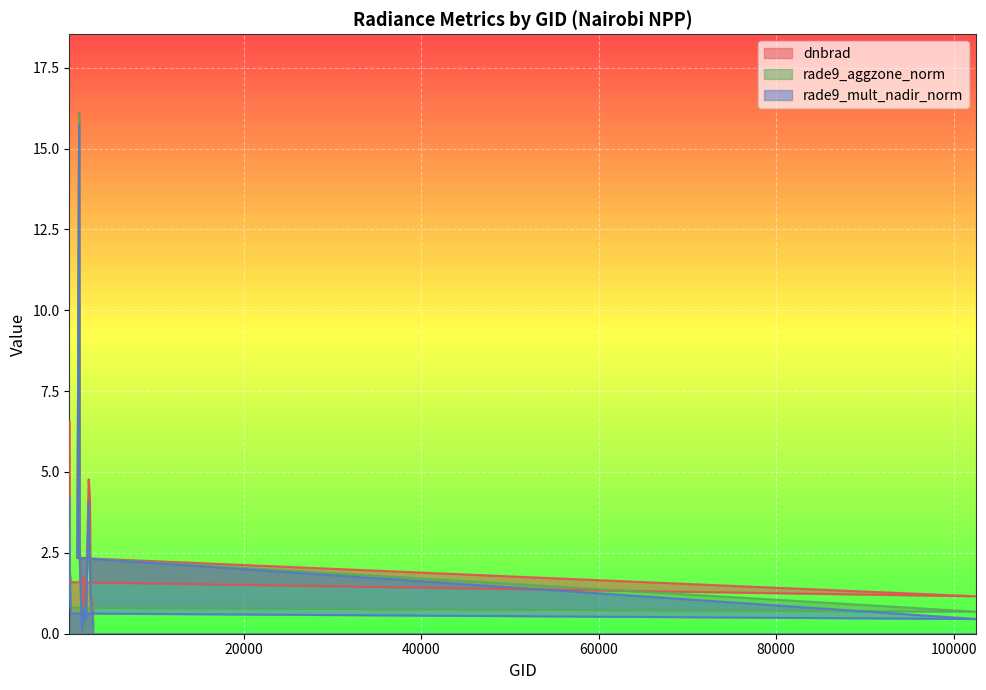

The value of rade9_mult_nadir_norm at 1475 is 15.7. True or false?

True